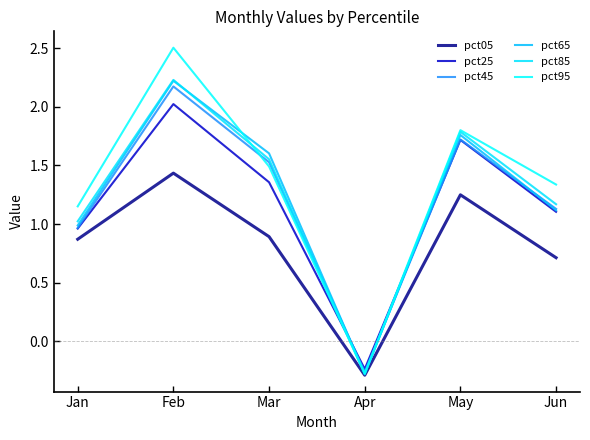

Is the value of pct95 at Mar greater than the value of pct25 at Apr?

Yes